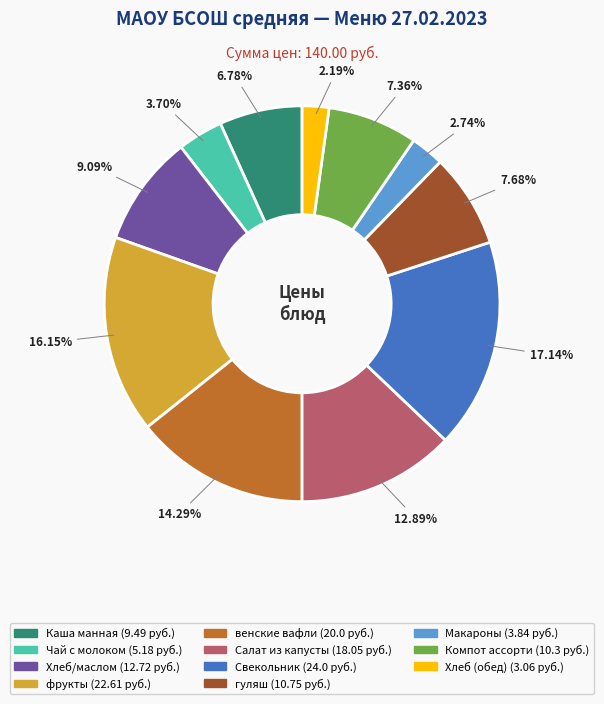

Count the number of slices in the pie.

11